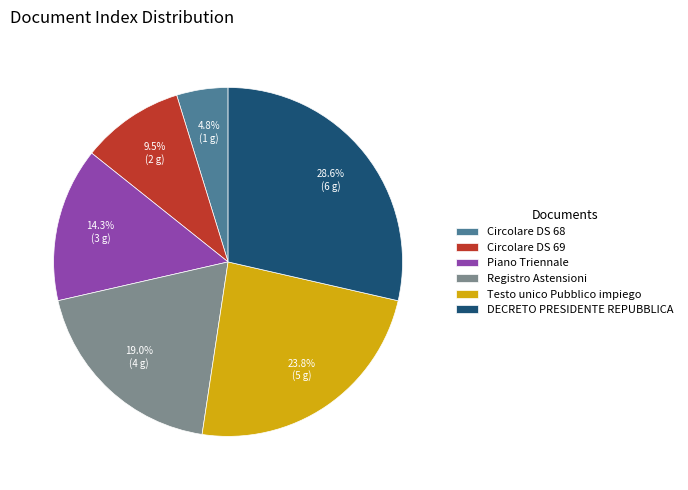

True or false: Circolare DS 69 accounts for 1% of the total.

False